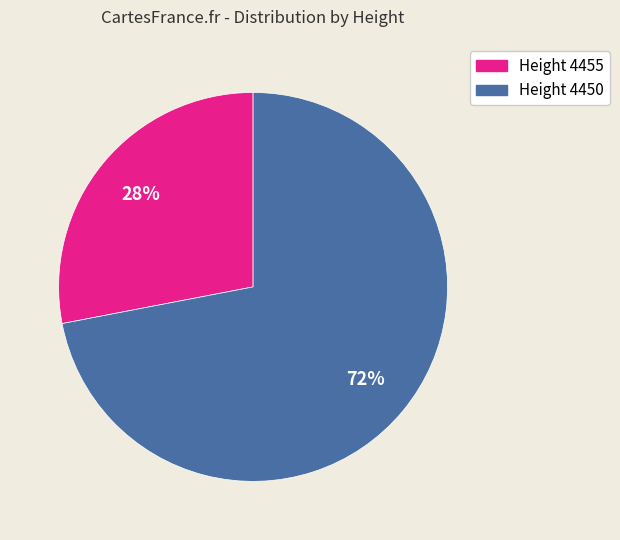

Do Height 4450 and Height 4455 together represent more than half of the pie?

Yes